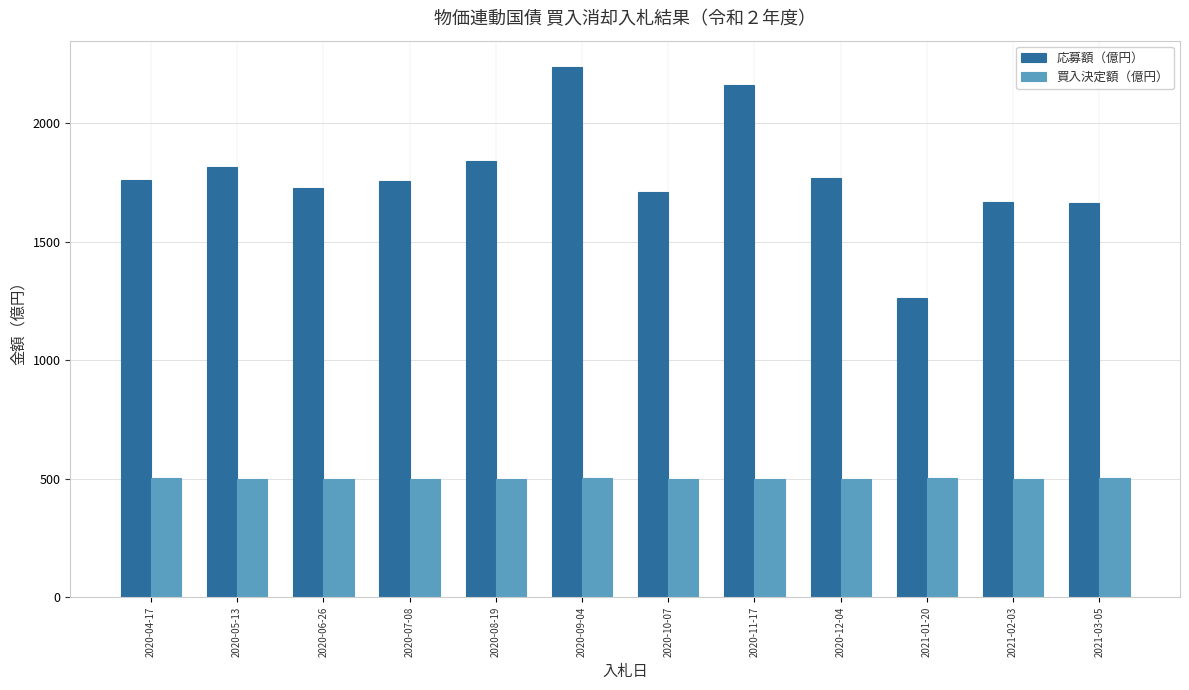

What is the difference between the maximum and second lowest values in the 買入決定額（億円） series?

3